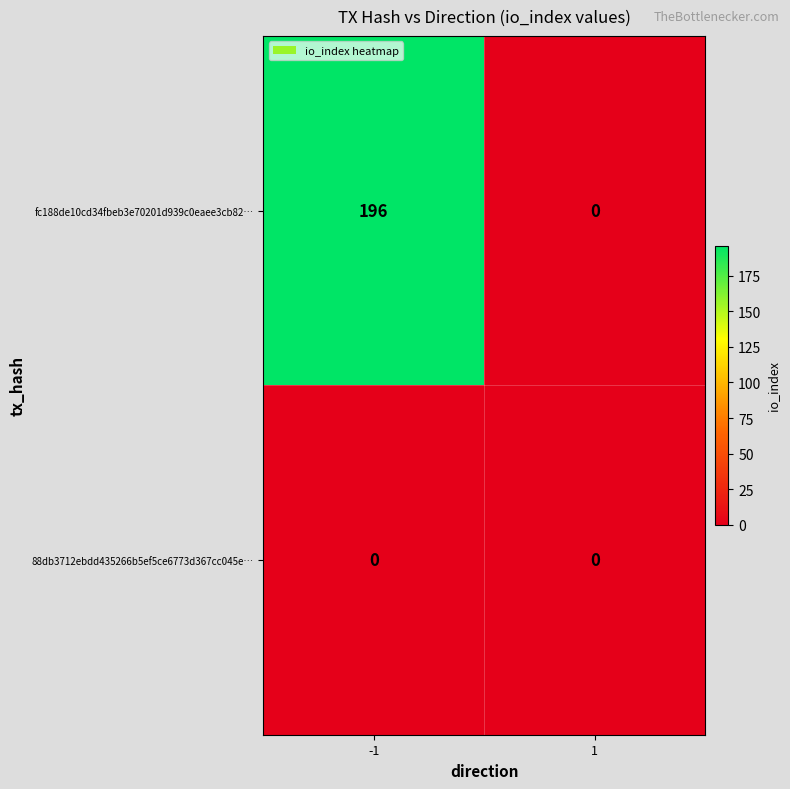

What is the total value across all series at -1?

196